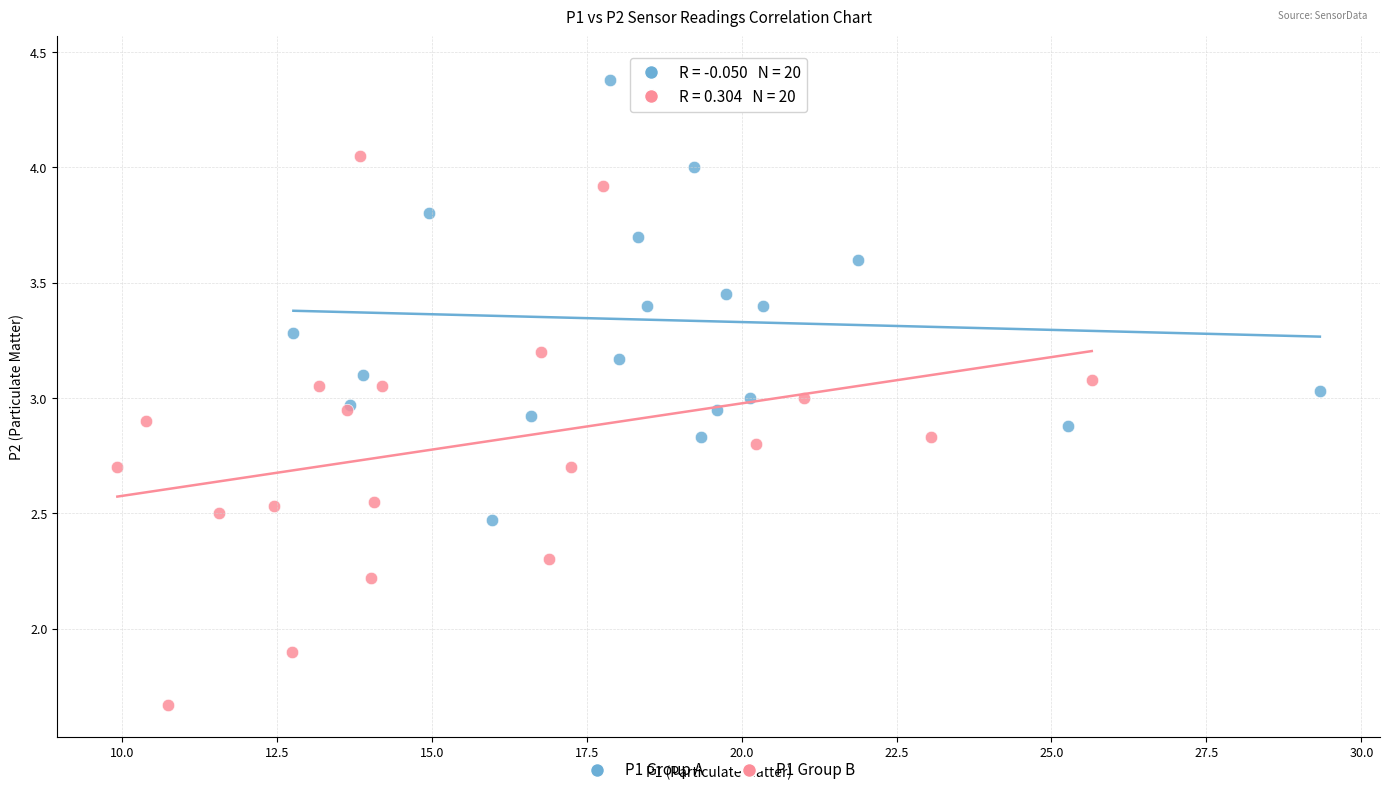

Which series reaches the minimum Y coordinate?

P1 Group B